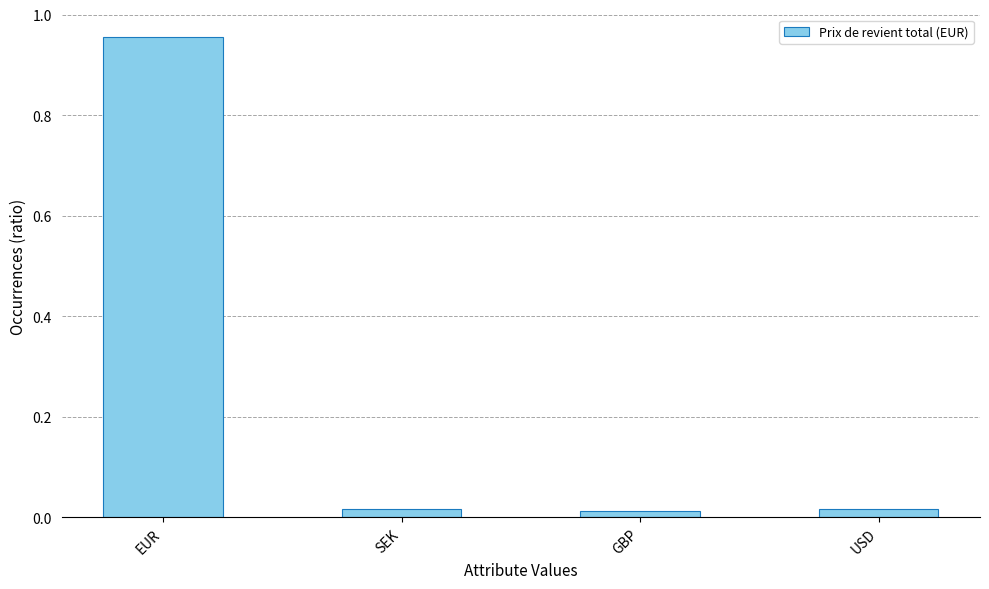

Which category has the highest value across all series?

EUR